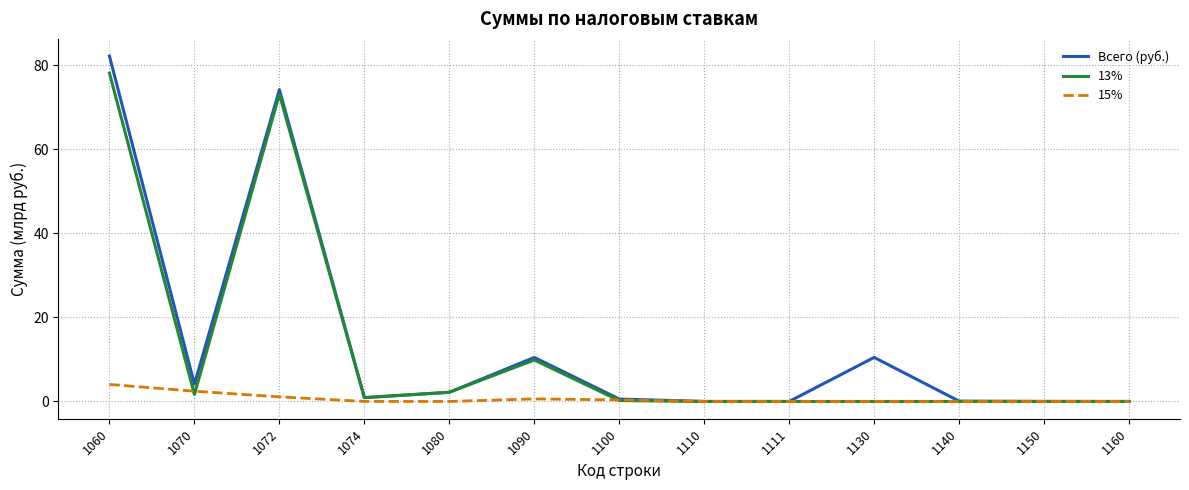

What are all the series names shown in the legend?

Всего (руб.), 13%, 15%